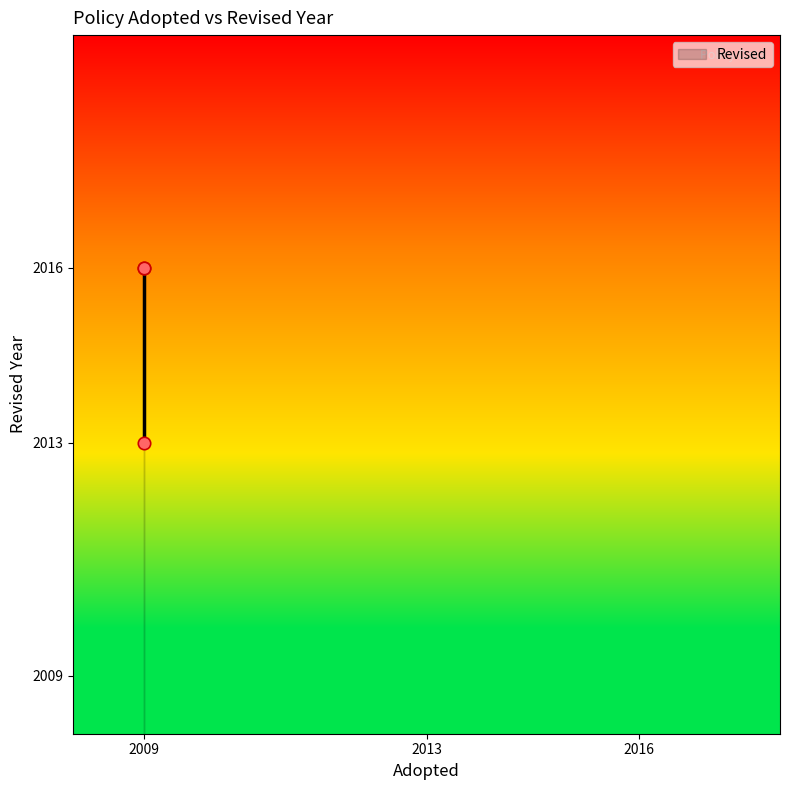

What Y value in the scatter plot is closest to 2014?

2013